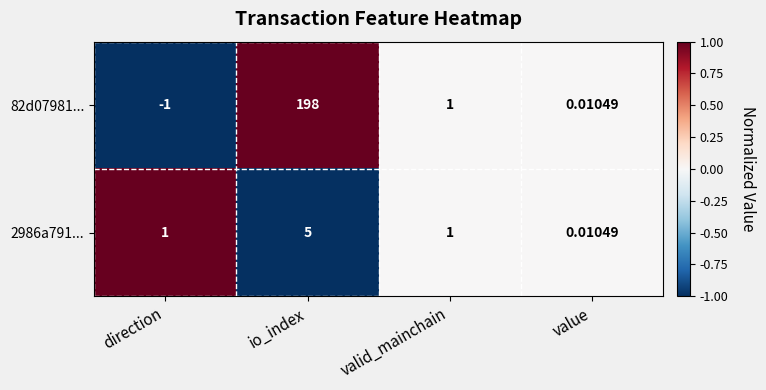

Rank the categories by 82d07981... value from lowest to highest.

direction, value, valid_mainchain, io_index